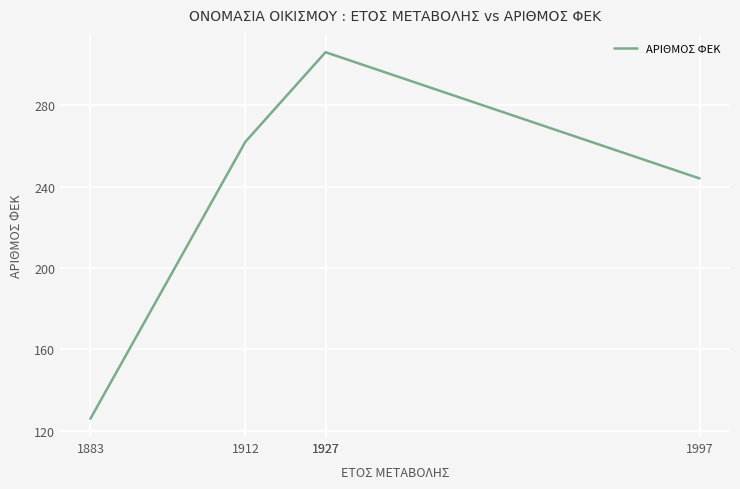

List the labels in order of value, largest first.

1927, 1927, 1912, 1997, 1883